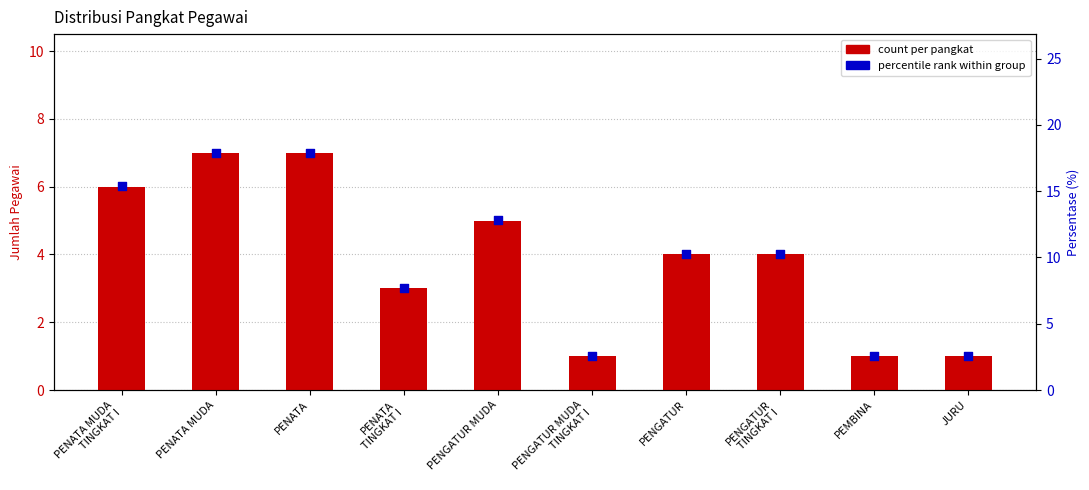

Which series has the largest total across all categories?

percentile rank